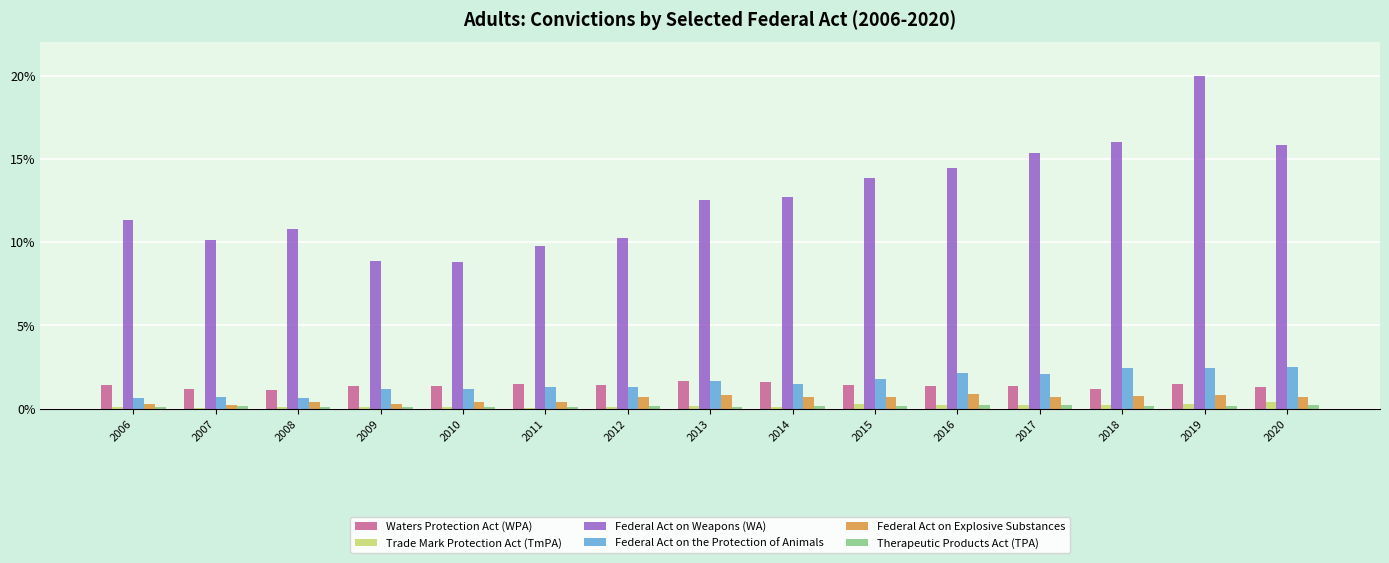

Between 2008 and 2014, which series saw the biggest shift?

Federal Act on Weapons (WA)